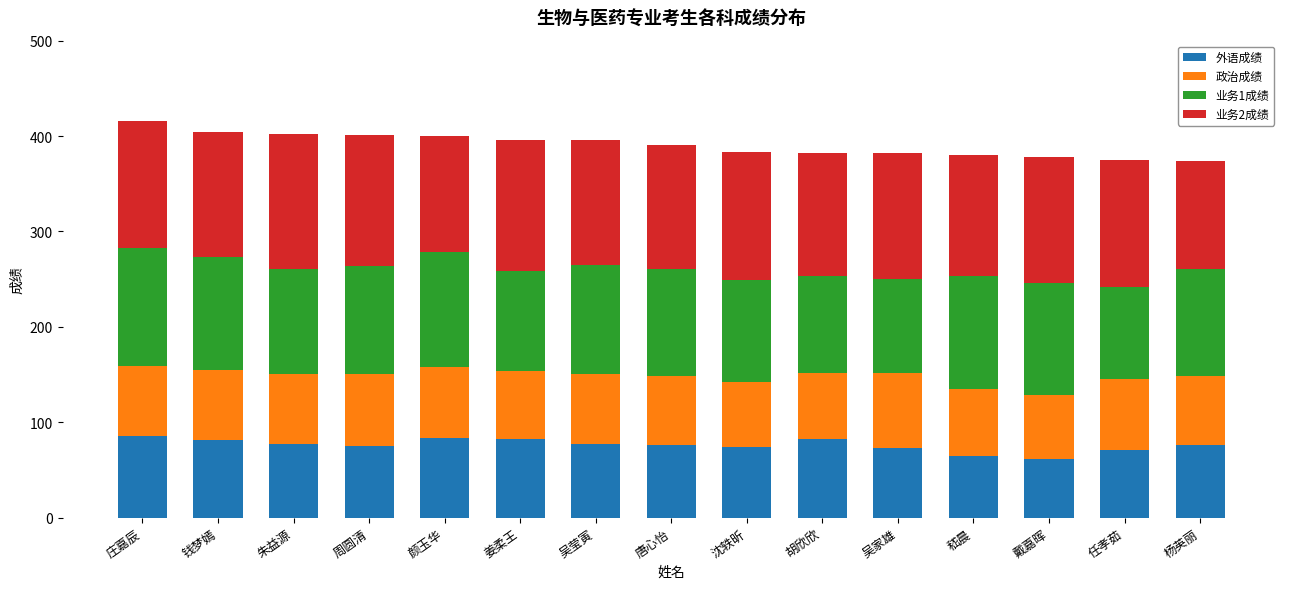

What is the difference between the maximum and minimum values in the 外语成绩 series?

24